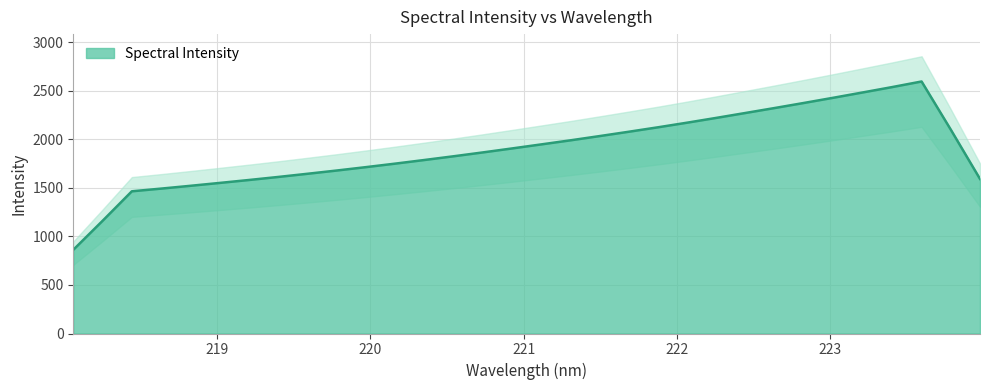

What is the sum of the values at 221.3083 and 221.6902?

4068.9